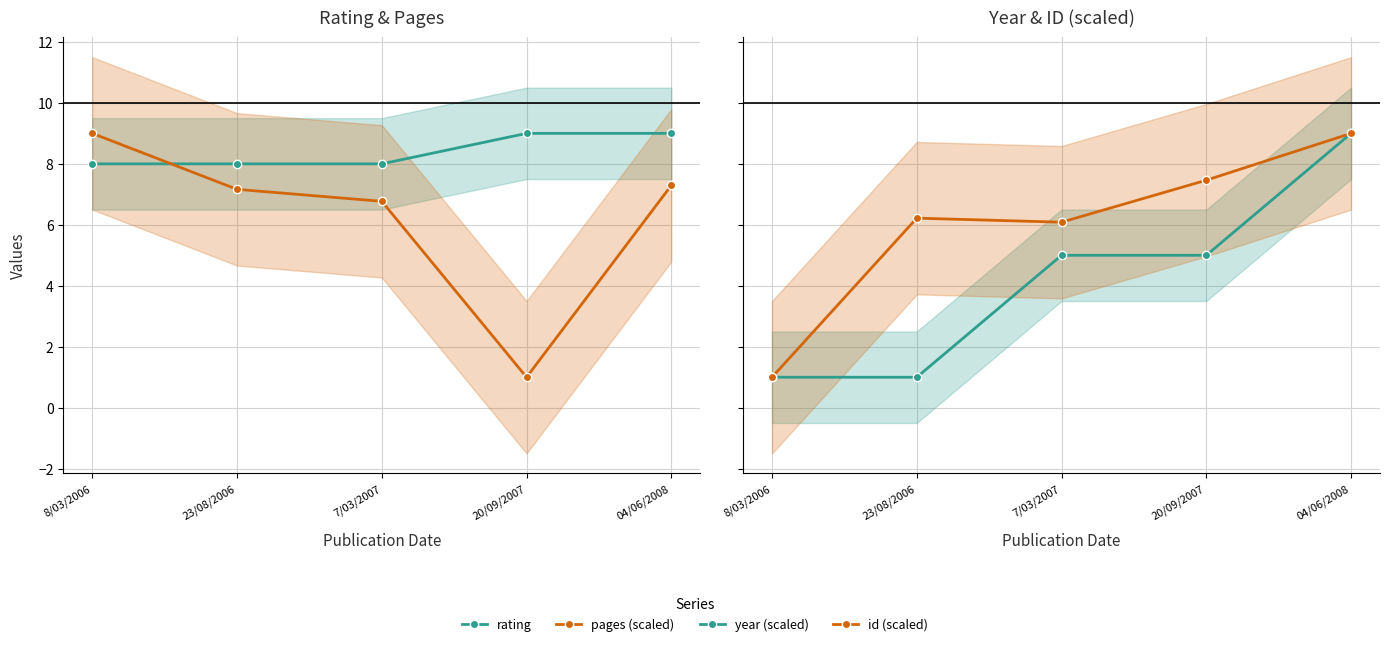

At which label does rating reach its minimum?

8/03/2006